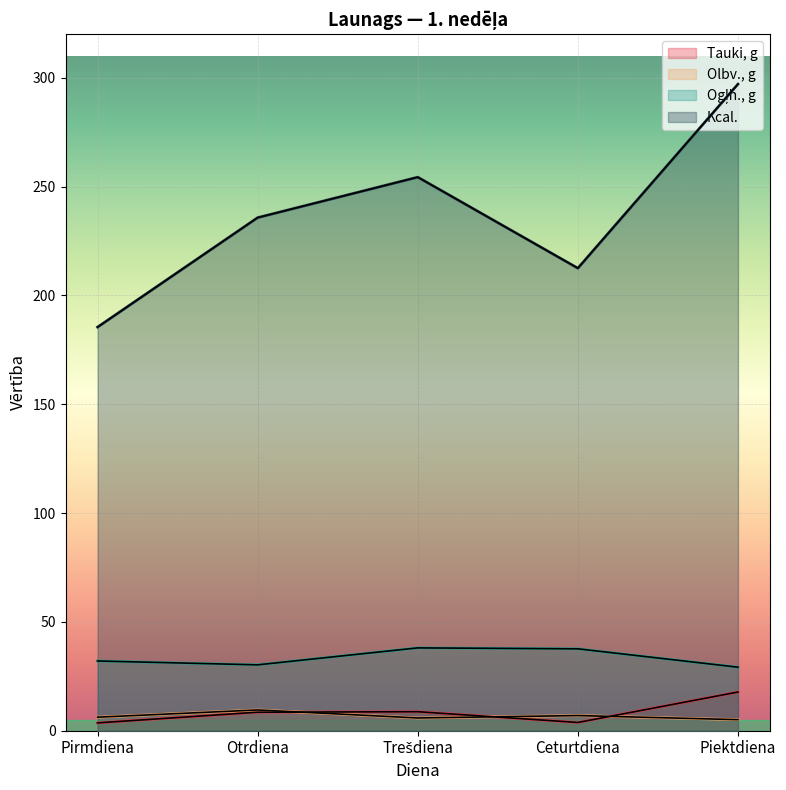

What is the label of the 1st point from the left?

Pirmdiena